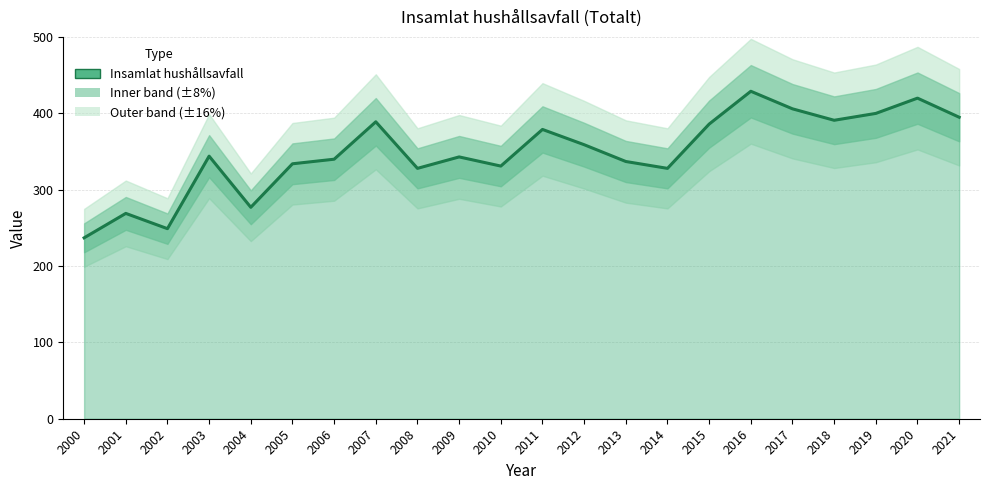

How many lines are shown in the chart?

1